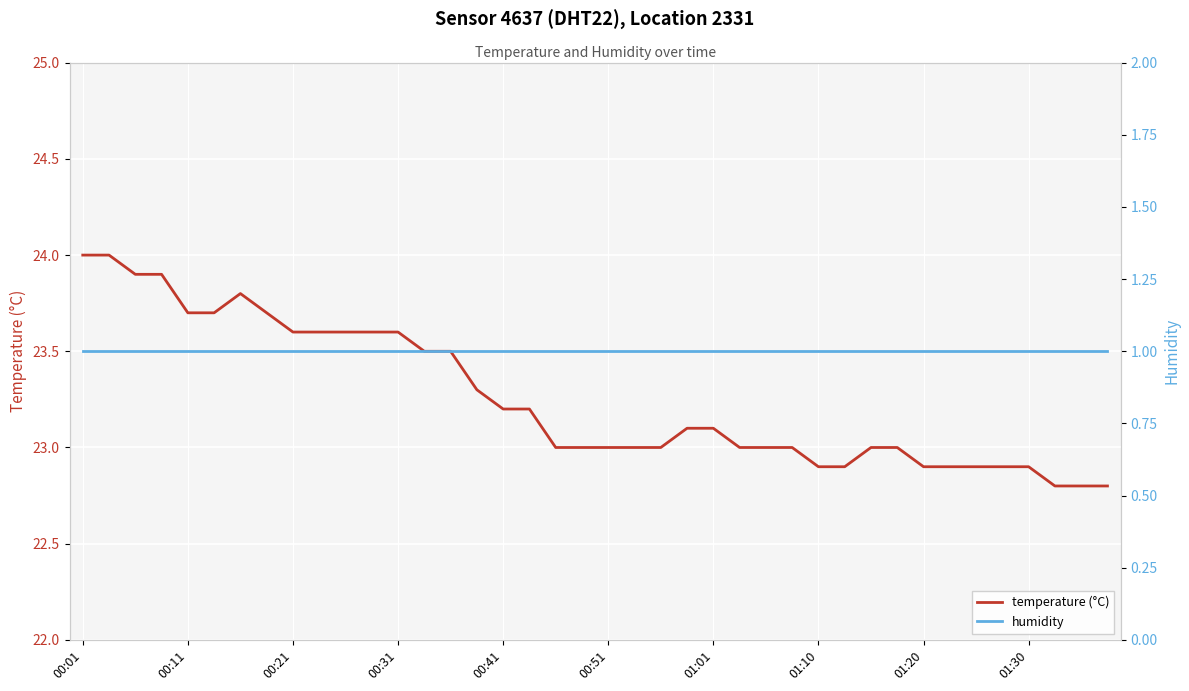

Reading right to left, transcribe all the data shown in this chart.

temperature (°C): 22.8	22.8	22.8	22.9	22.9	22.9	22.9	22.9	23.0	23.0	22.9	22.9	23.0	23.0	23.0	23.1	23.1	23.0	23.0	23.0	23.0	23.0	23.2	23.2	23.3	23.5	23.5	23.6	23.6	23.6	23.6	23.6	23.7	23.8	23.7	23.7	23.9	23.9	24.0	24.0
humidity: 1.0	1.0	1.0	1.0	1.0	1.0	1.0	1.0	1.0	1.0	1.0	1.0	1.0	1.0	1.0	1.0	1.0	1.0	1.0	1.0	1.0	1.0	1.0	1.0	1.0	1.0	1.0	1.0	1.0	1.0	1.0	1.0	1.0	1.0	1.0	1.0	1.0	1.0	1.0	1.0